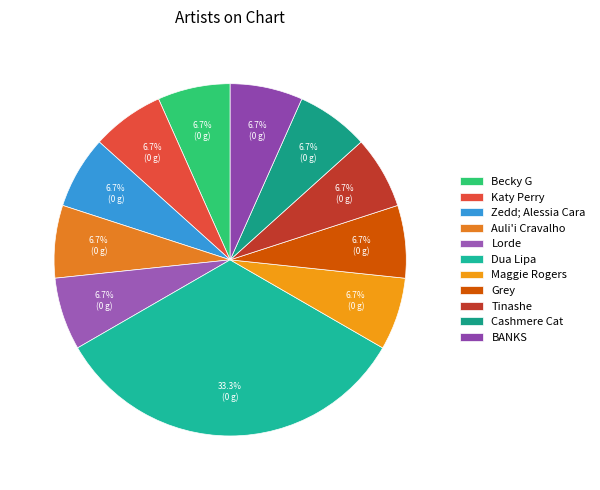

What is the largest slice in the pie chart?

Dua Lipa